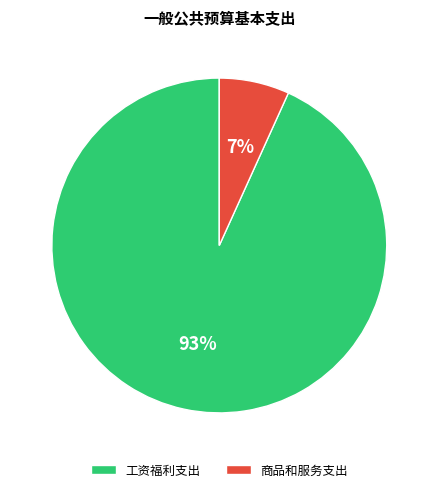

Which slice is the smallest?

商品和服务支出